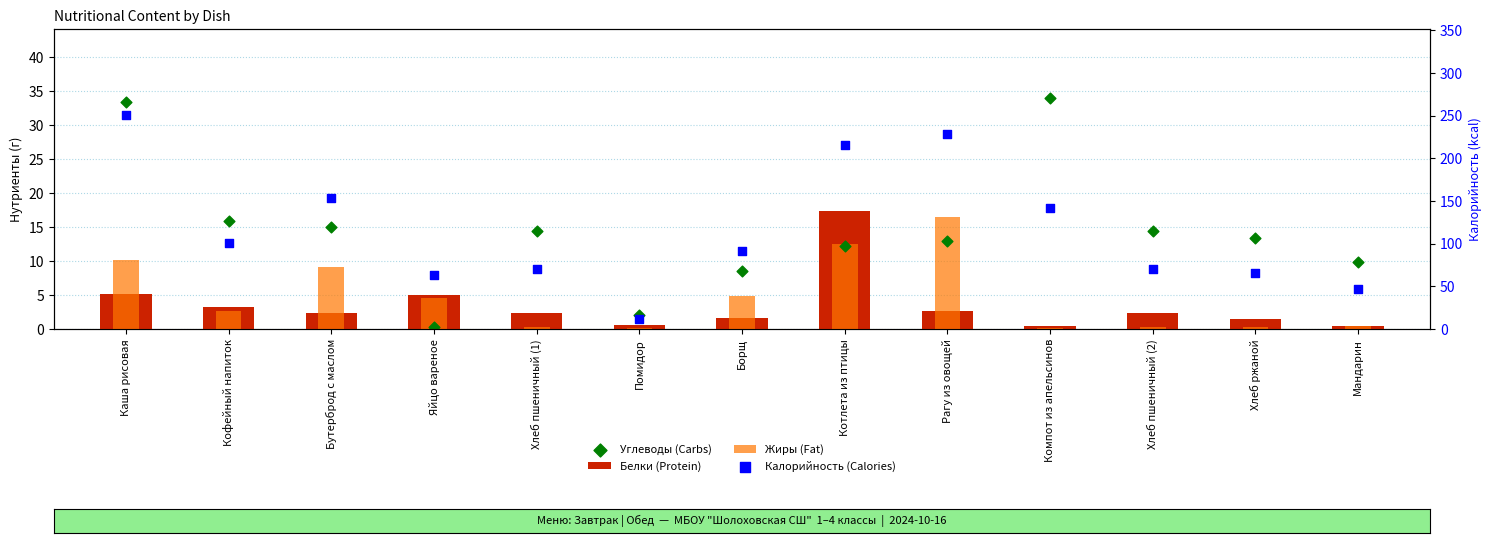

Which series contains the highest Y value?

Калорийность (Calories)